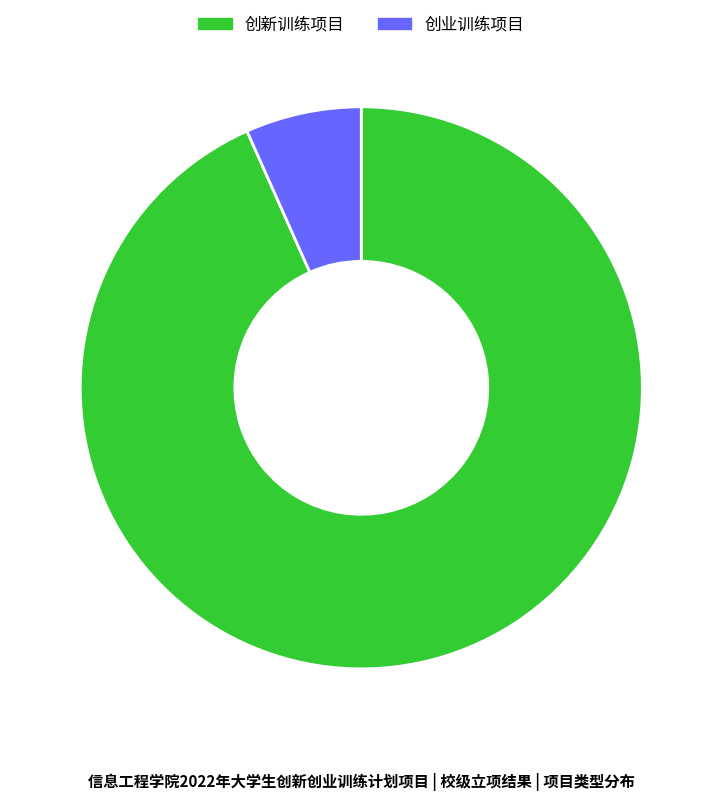

Which category has the smallest portion of the pie?

创业训练项目